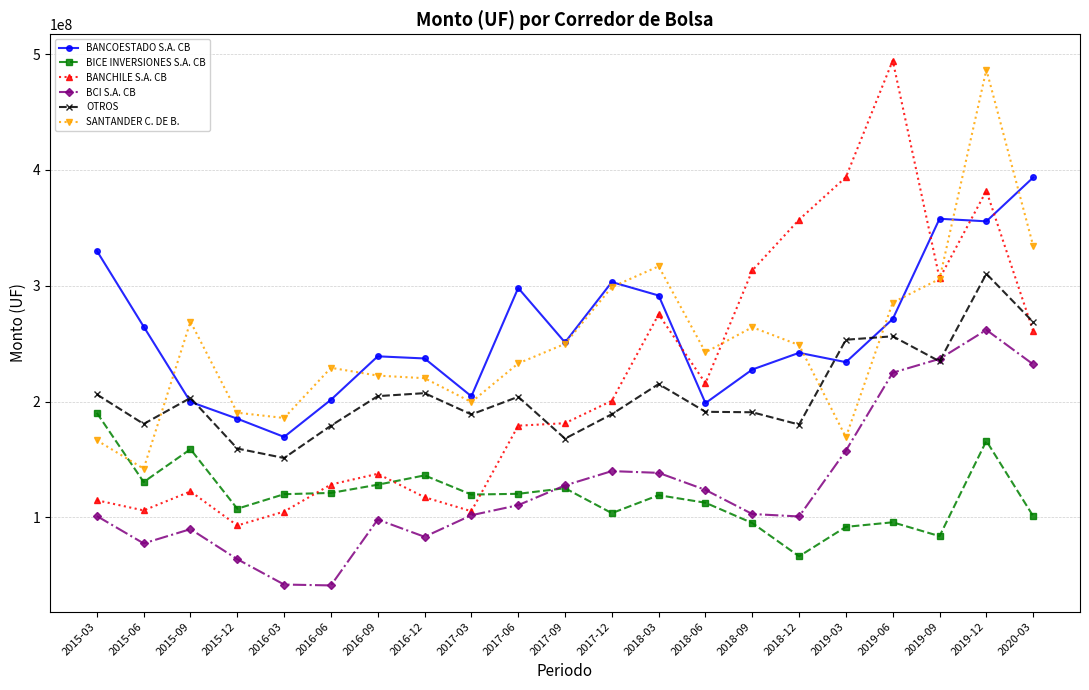

What is the maximum value for BICE INVERSIONES S.A. CB?

190164648.2